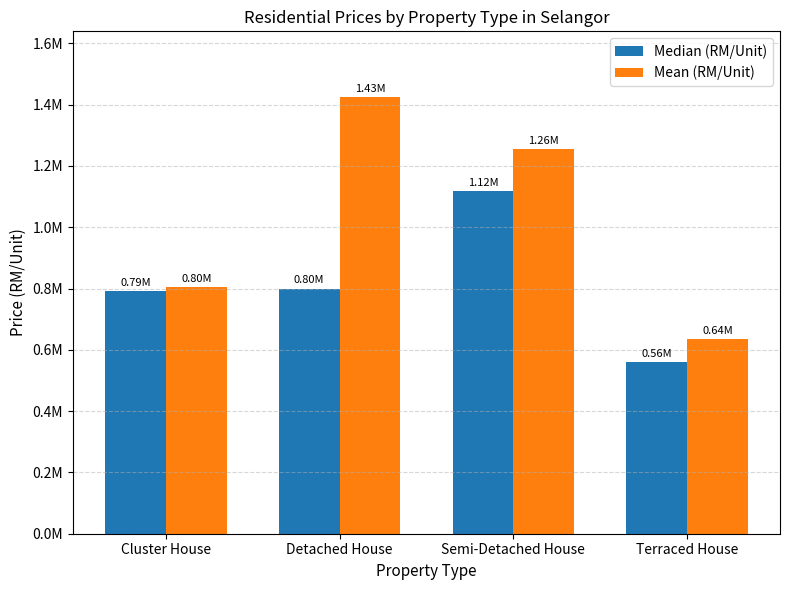

Does the chart contain stacked bars?

No